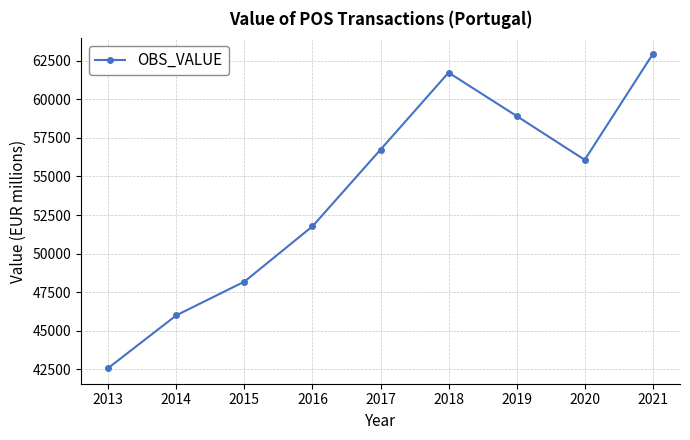

Reading left to right, what are all the values shown in this chart?

2013=42593.0	2014=46006.1	2015=48188.4	2016=51771.1	2017=56739.0	2018=61730.1	2019=58918.1	2020=56078.0	2021=62928.6